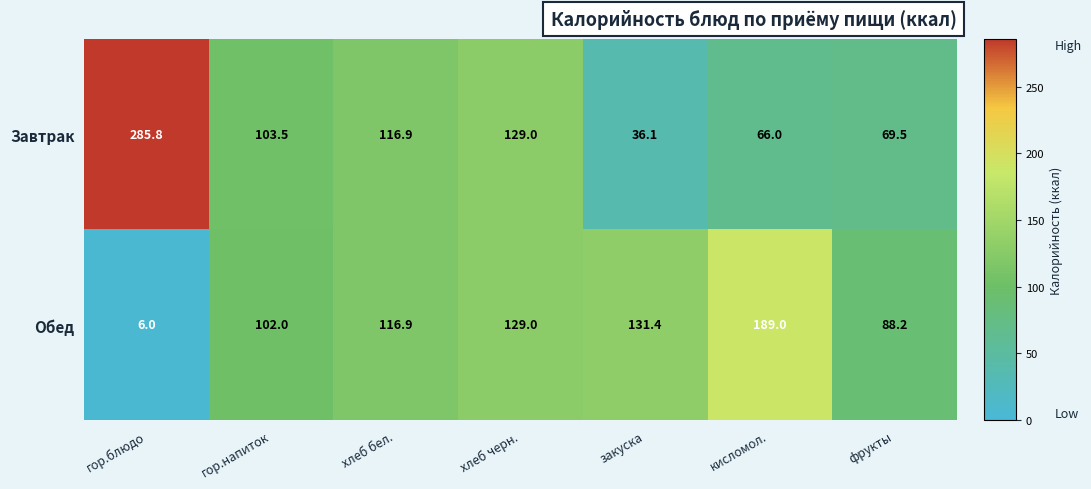

How many data points in Завтрак are less than 103?

3